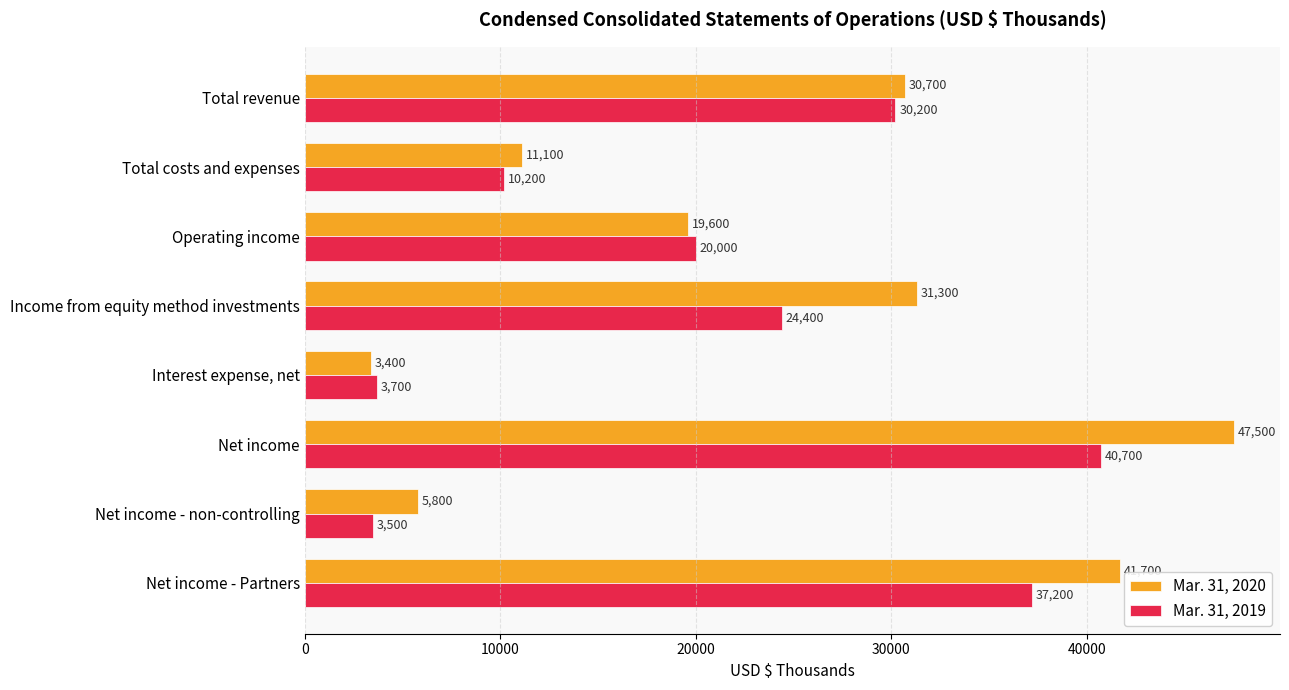

How many Mar. 31, 2020 values are between 11100 and 41700?

5